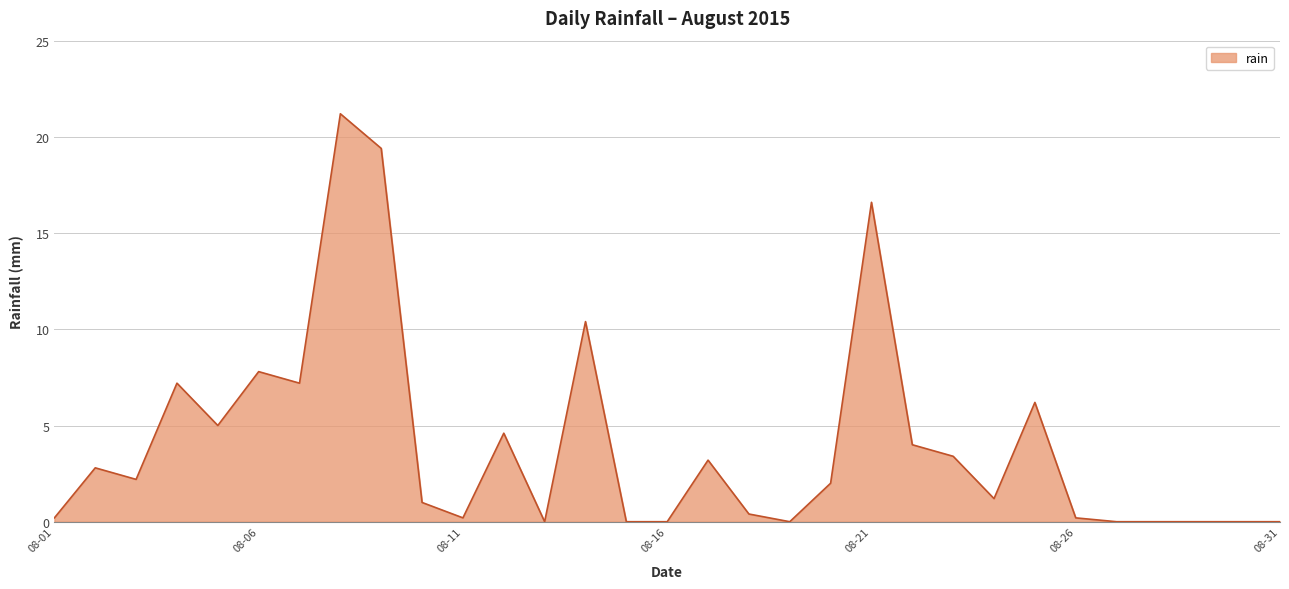

What is the maximum value shown in the chart?

21.2